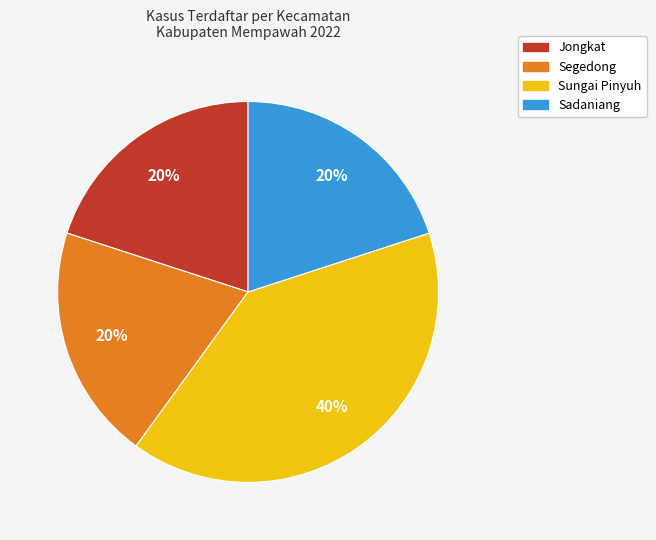

What percentage is the Sungai Pinyuh slice, to the nearest percent?

40%